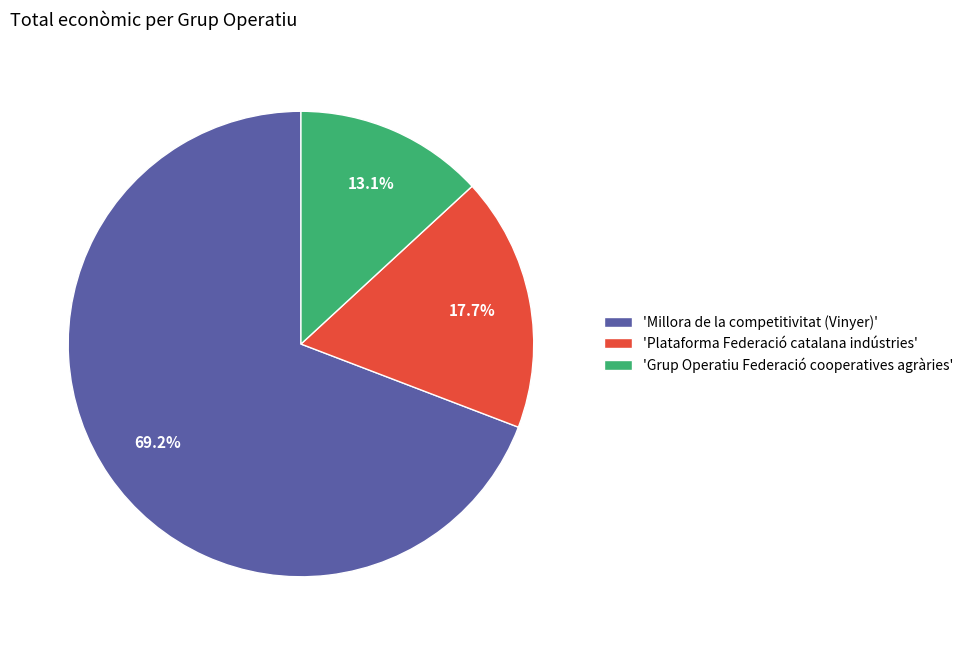

What is the majority slice?

'Millora de la competitivitat (Vinyer)'